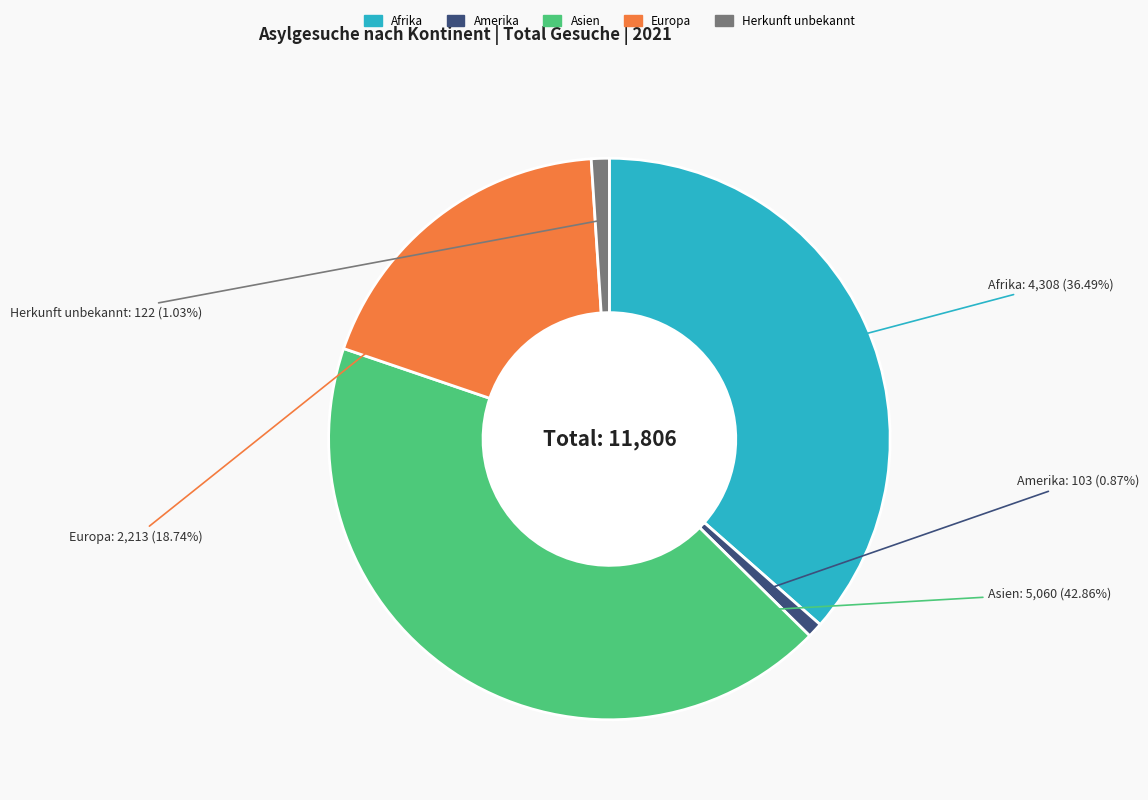

What is the ratio of the value at Asien to the value at Europa?

2.3